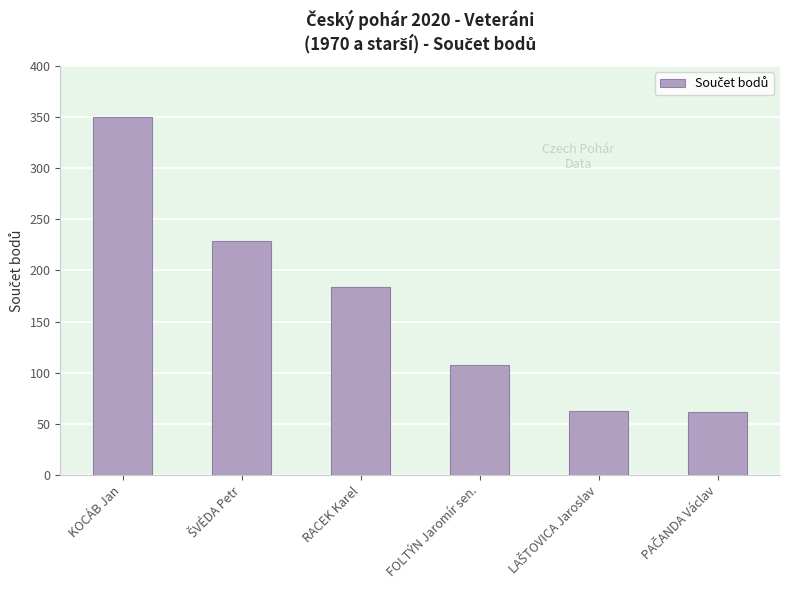

What is the difference between the maximum and minimum values?

288